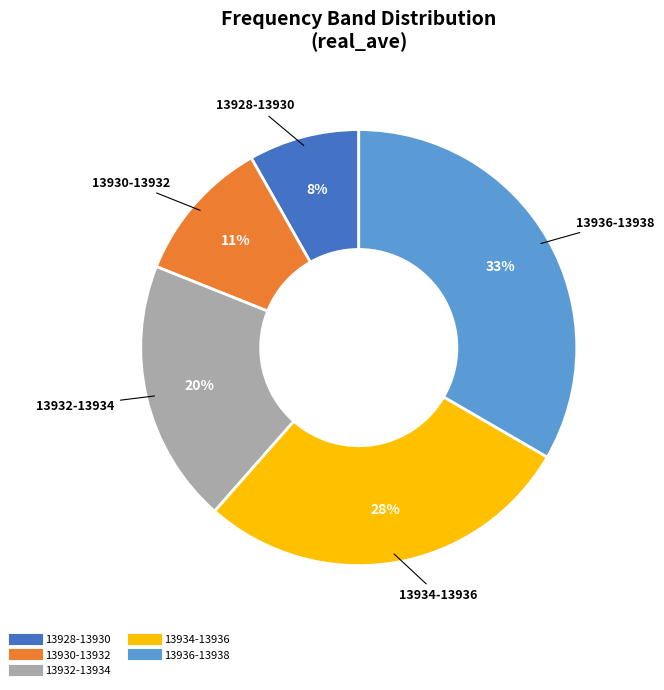

Does any single category account for the majority?

No